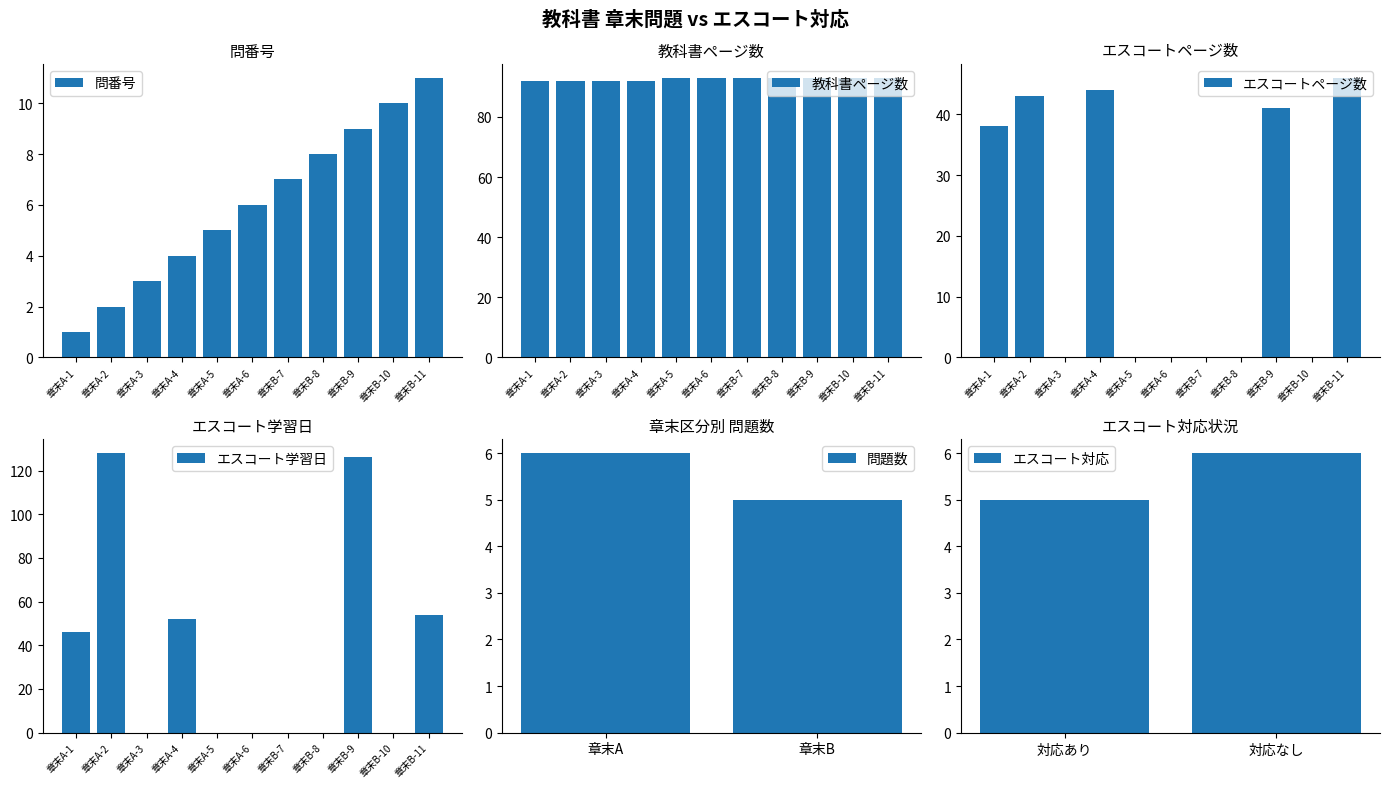

At which label does the data first exceed 6?

章末B-7